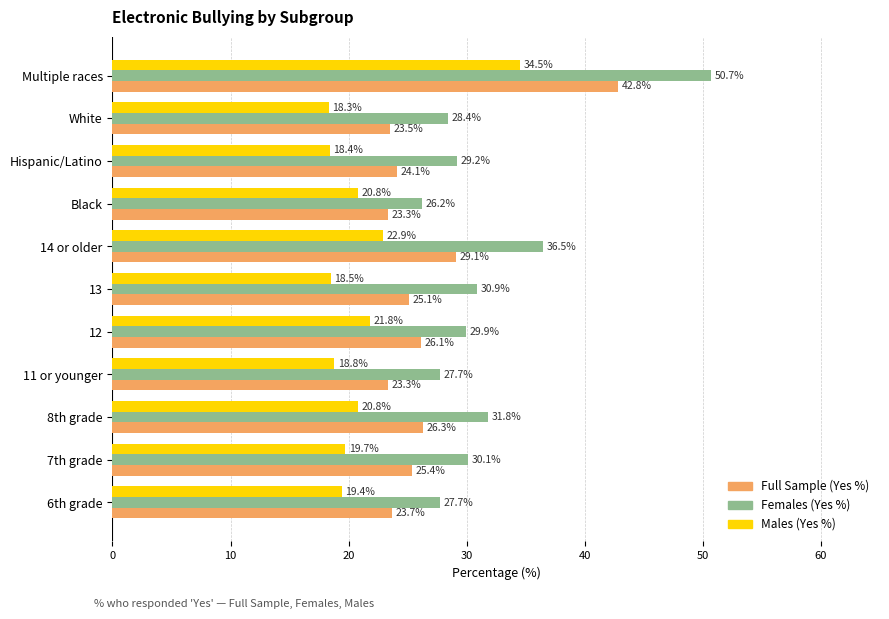

Between 12 and Hispanic/Latino, which series saw the biggest shift?

Males (Yes %)